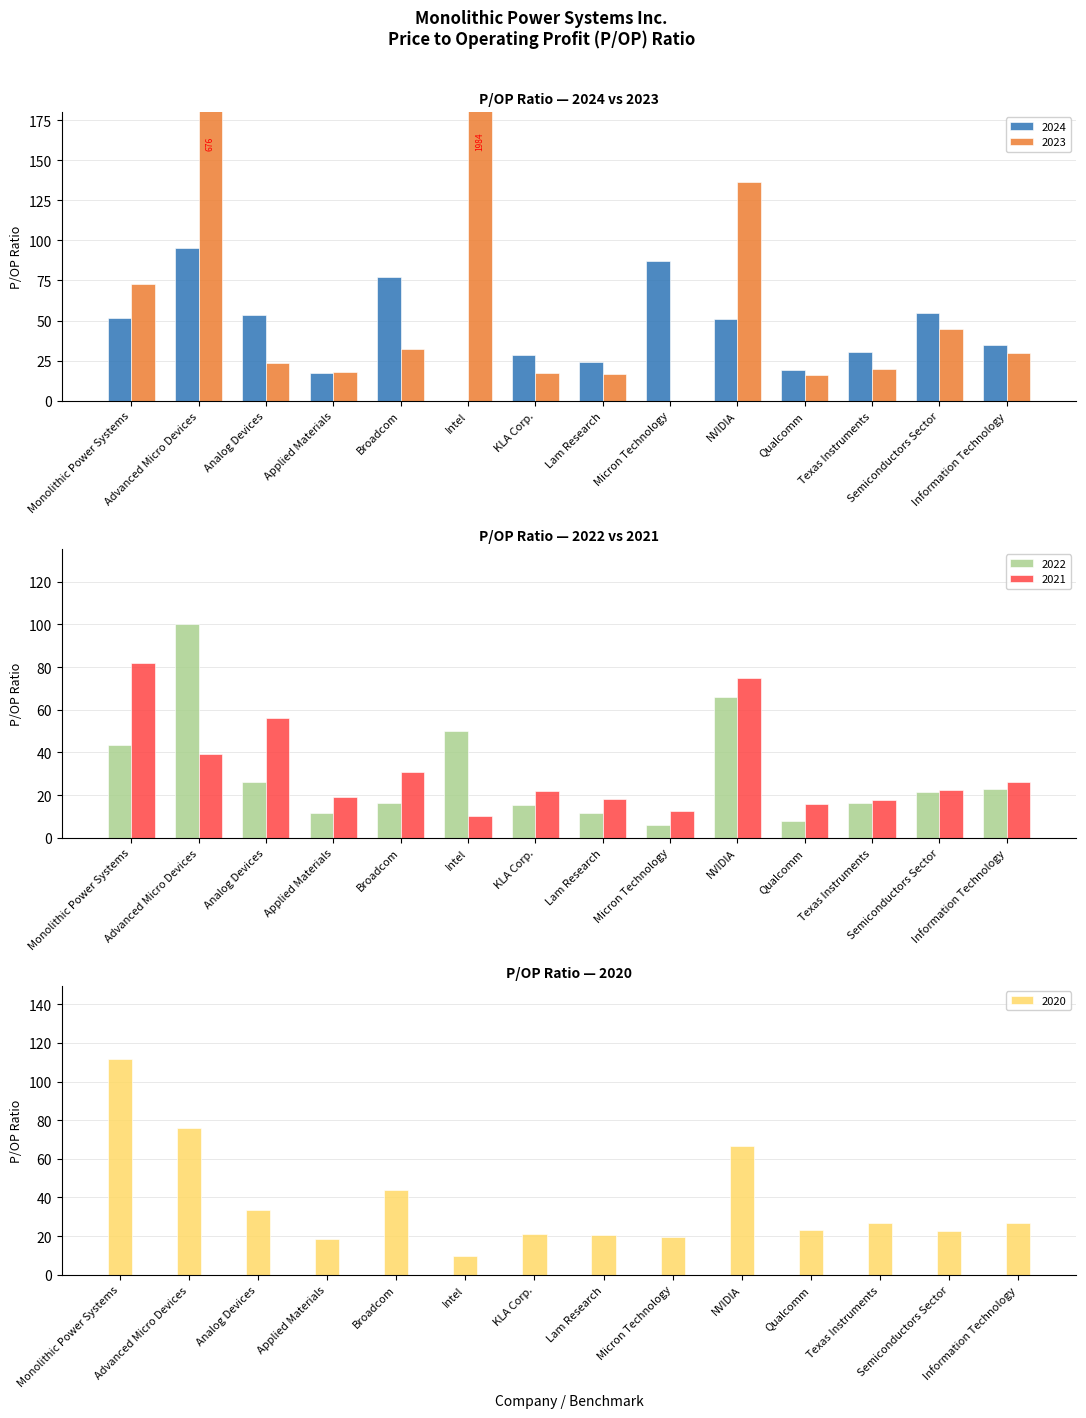

Reading left to right, extract all data points from this chart.

2024-12-31: 51.4	95.5	53.5	17.5	76.9	0.0	28.3	24.3	86.9	51.2	19.1	30.5	55.0	34.9
2023-12-31: 72.7	675.7	23.5	17.6	32.0	1984.4	17.0	16.8	0.0	136.2	15.8	19.8	44.9	30.0
2022-12-31: 43.4	100.4	26.2	11.3	16.3	49.9	15.4	11.8	5.9	66.1	8.0	16.3	21.4	22.8
2021-12-31: 81.8	39.5	56.1	18.9	30.8	10.1	21.7	18.3	12.5	75.1	15.8	17.7	22.3	26.1
2020-12-31: 111.7	75.8	33.8	18.5	44.0	9.7	21.0	20.4	19.5	66.4	23.3	26.5	22.6	26.9